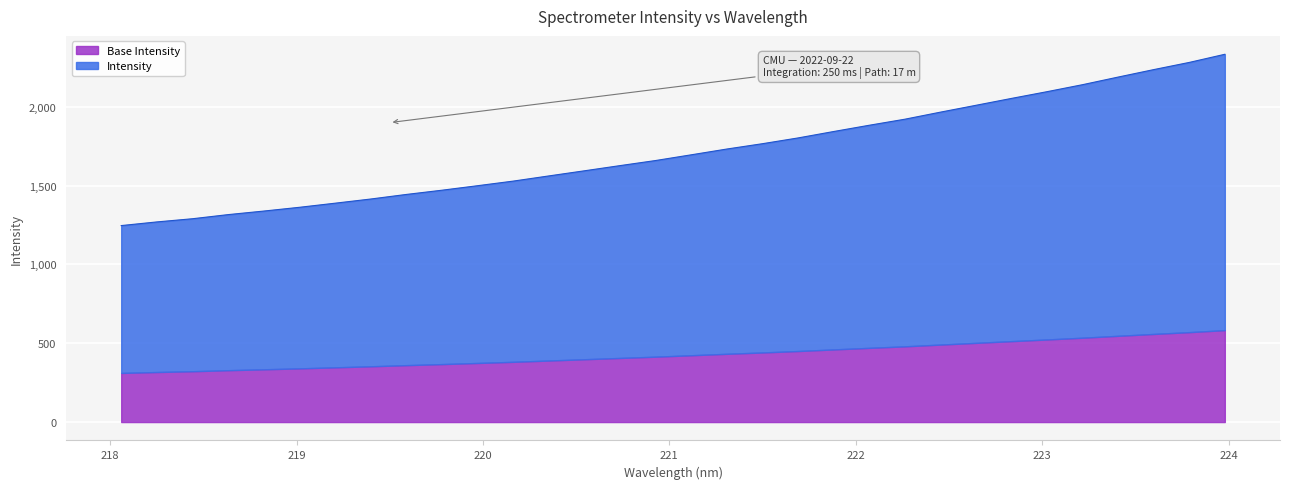

How many values exceed 1695?

16